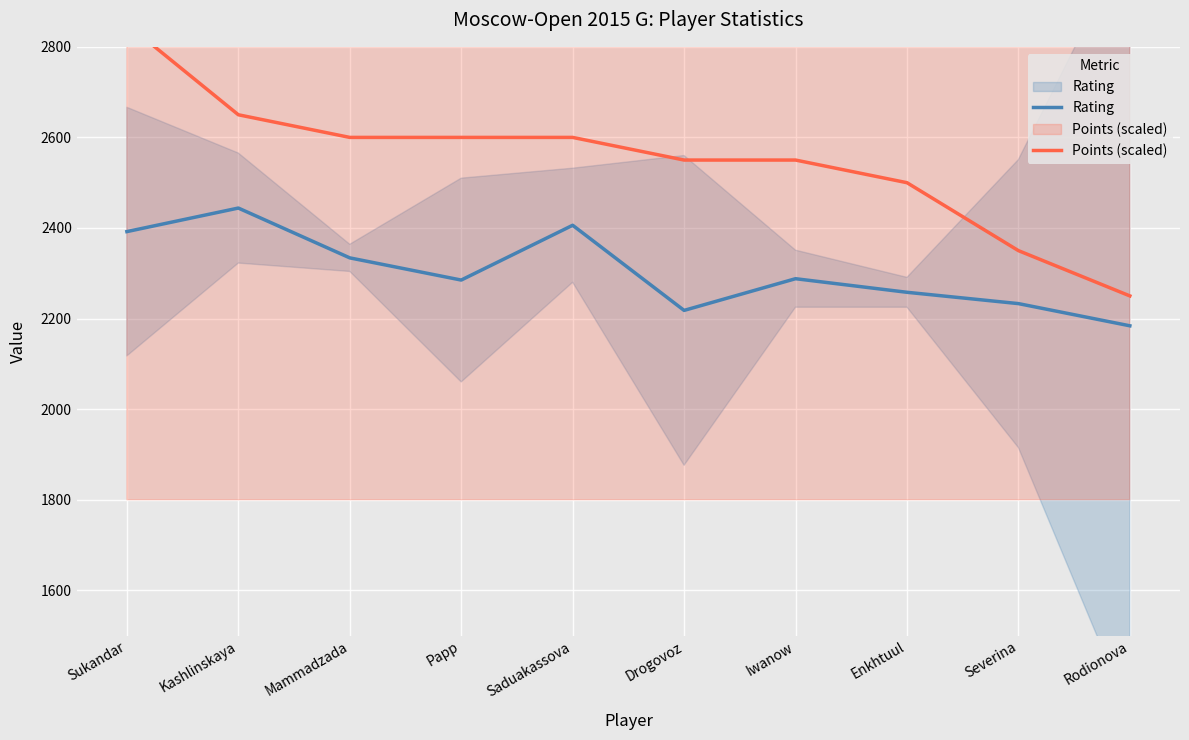

Which series changed the most between Mammadzada and Rodionova?

Points (scaled)